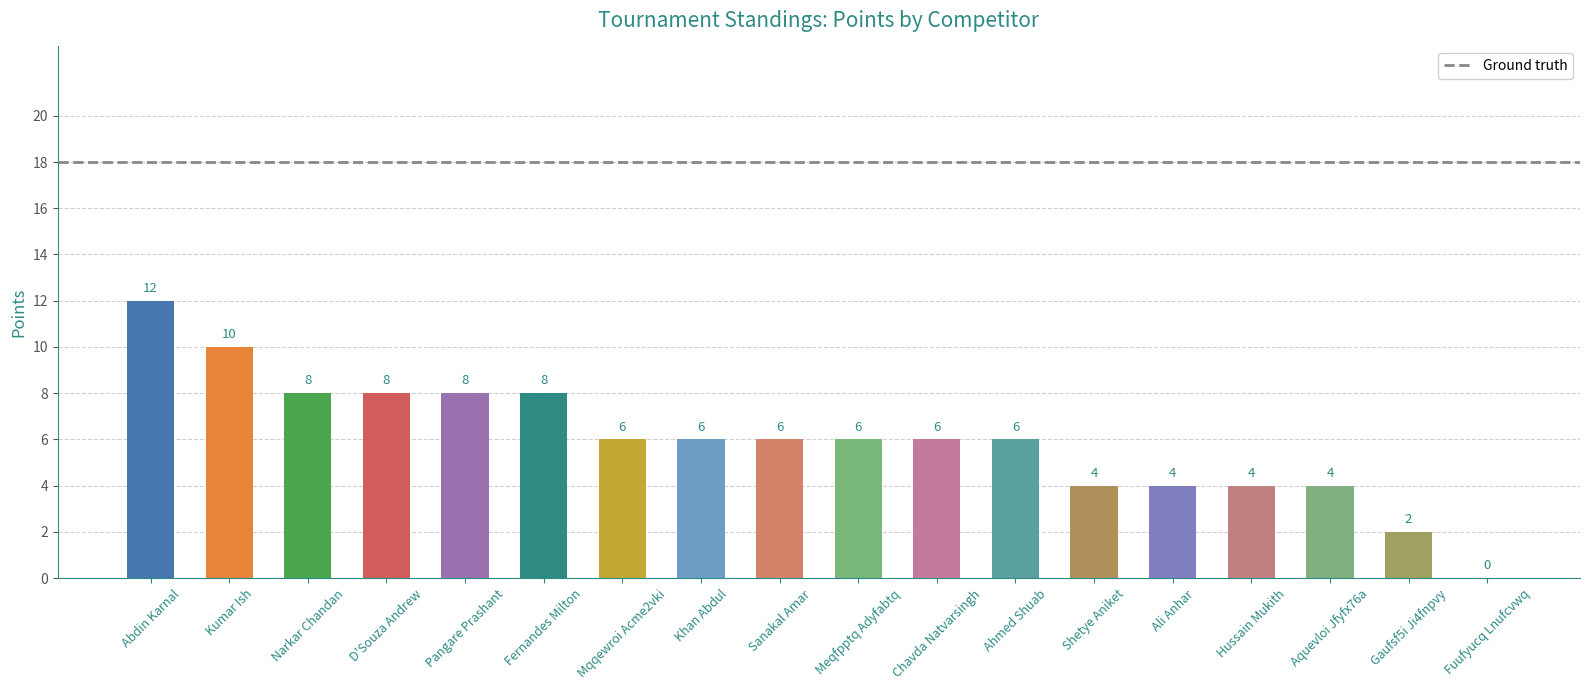

The value at Mqqewroi Acme2vki is 6. True or false?

True